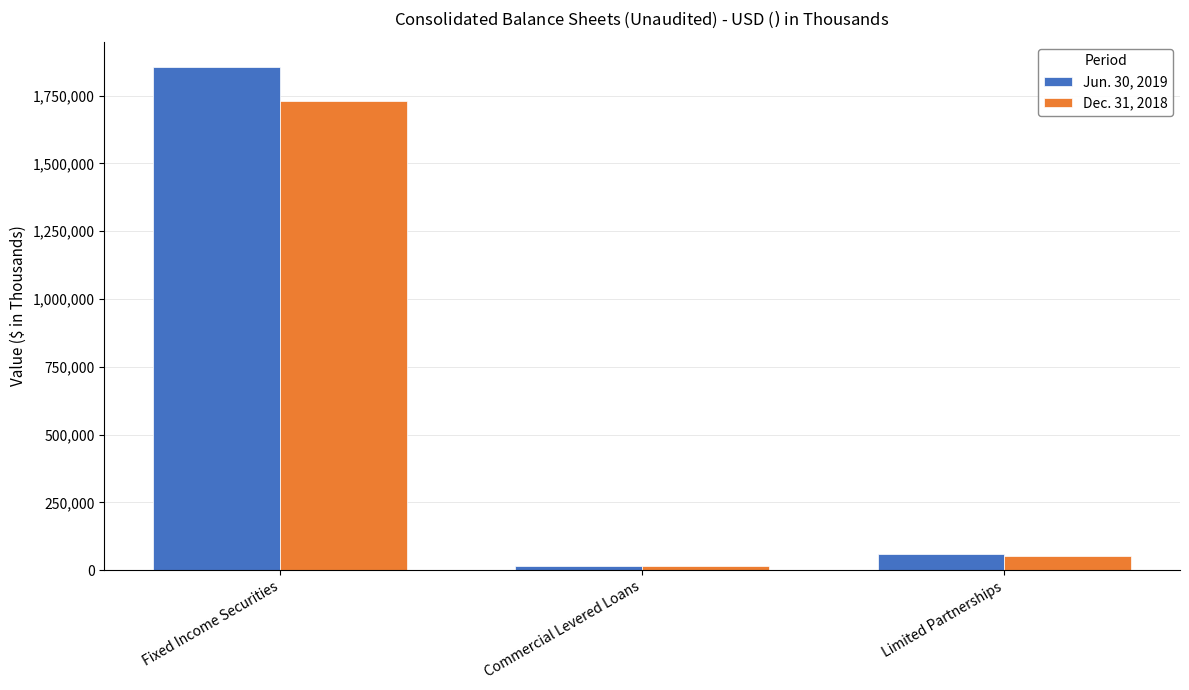

What value does the Jun. 30, 2019 series have at Limited Partnerships?

58387